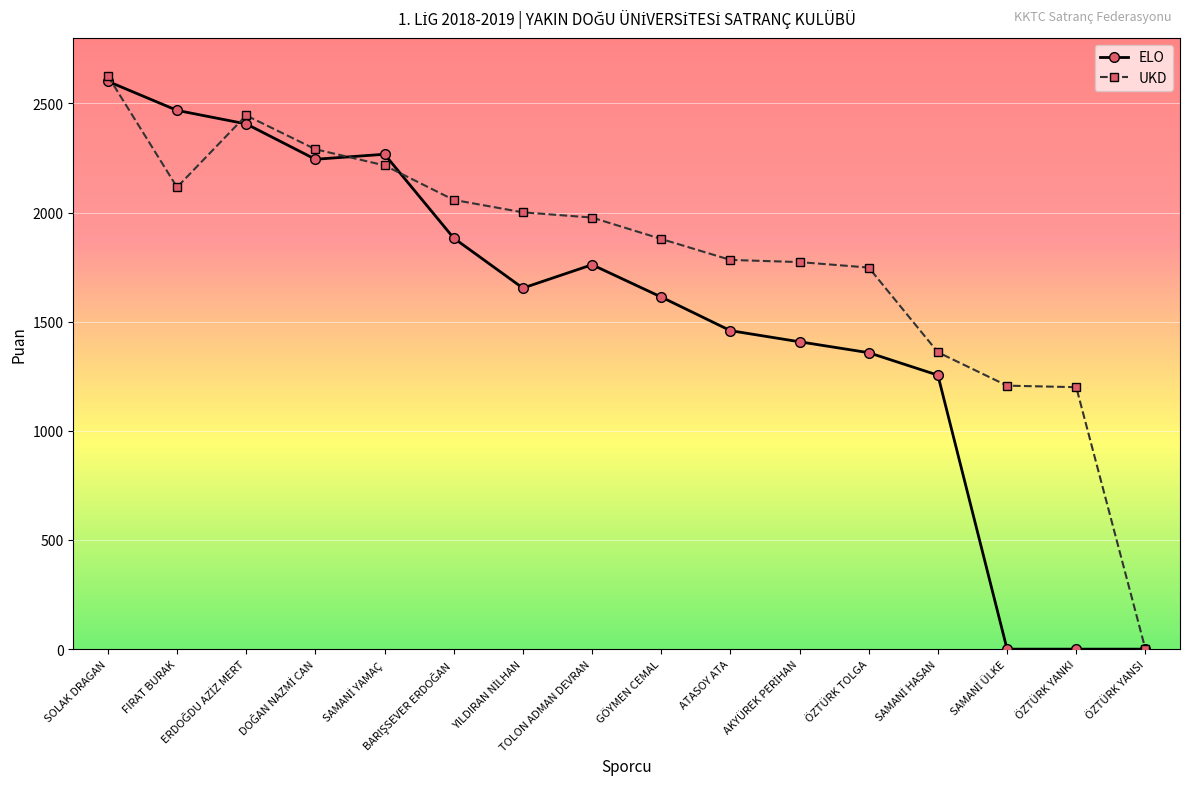

At how many categories does at least one series exceed 158?

15